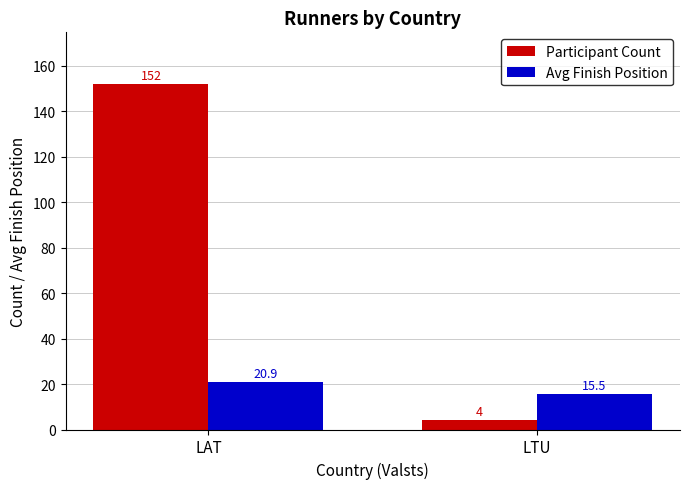

What is the maximum value for Participant Count?

152.0